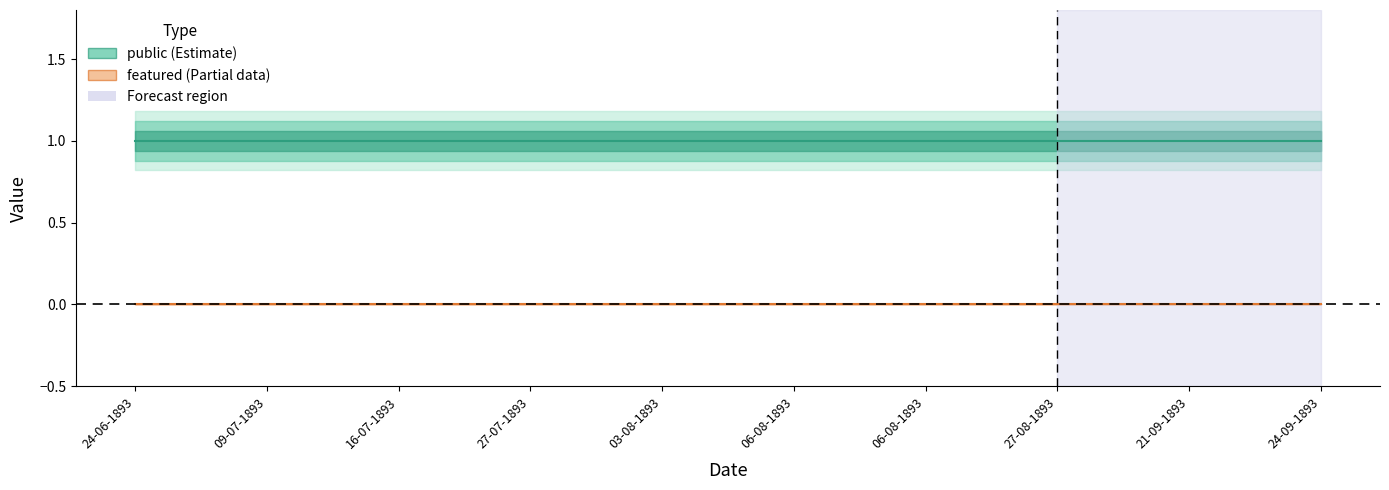

True or false: public and featured intersect in this chart.

False